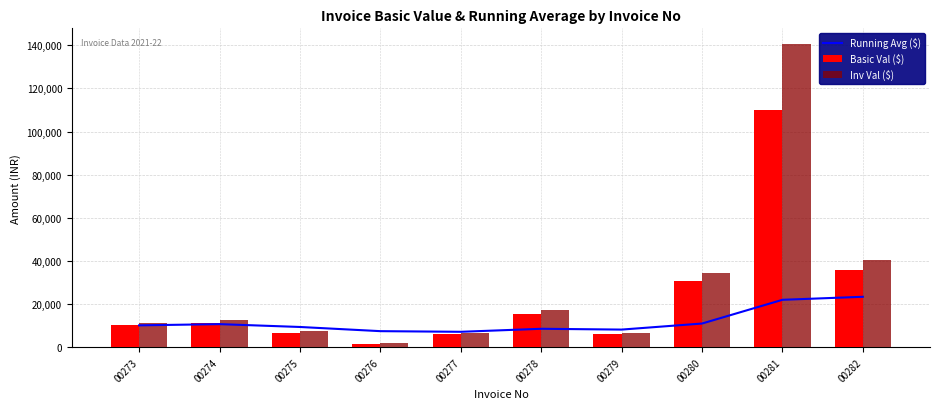

List the series in order of their peak value, lowest first.

Running Avg ($), Basic Val ($), Inv Val ($)